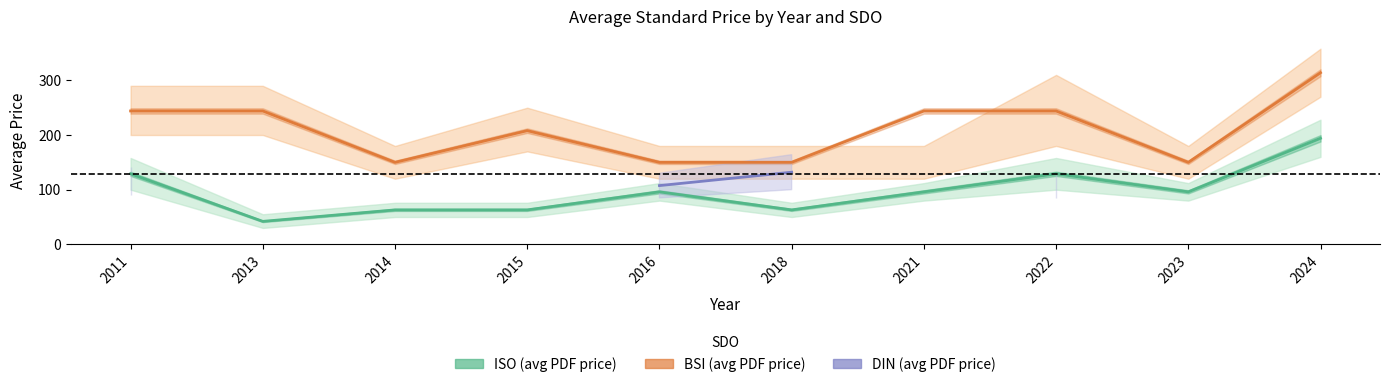

What is the difference between the BSI (avg PDF price) values at 2014 and 2013?

94.0